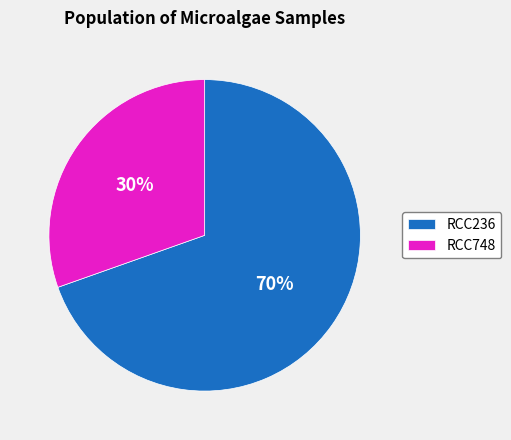

Rank the categories by value from lowest to highest.

RCC748, RCC236